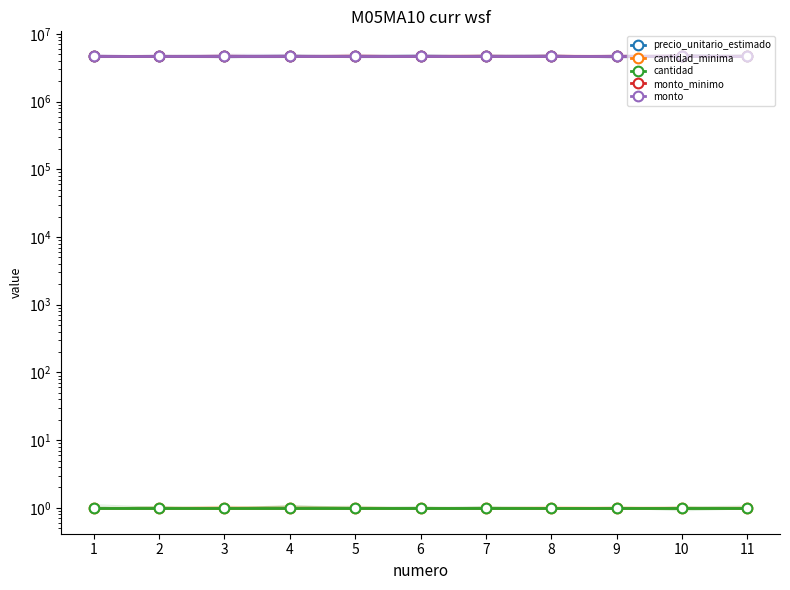

Is this an area chart (filled region under the line)?

No